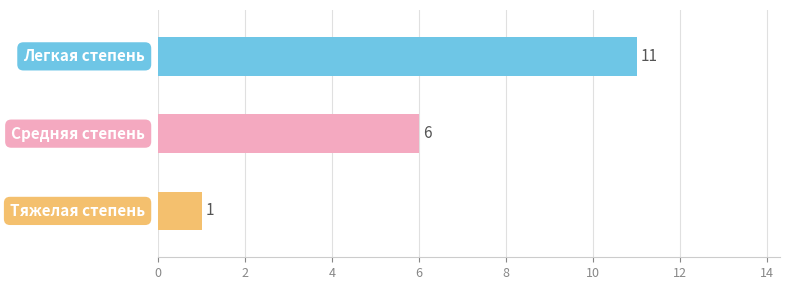

List the labels in order of value, smallest first.

Тяжелая степень, Средняя степень, Легкая степень